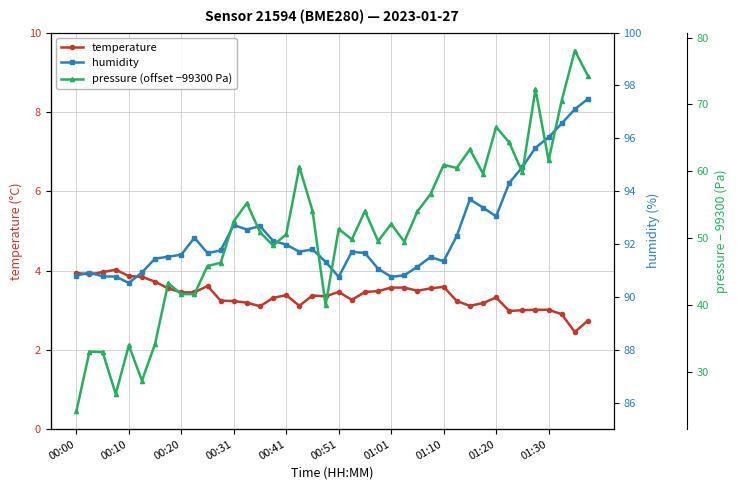

True or false: pressure (offset −99300 Pa) has more than 0 interior local peaks.

True